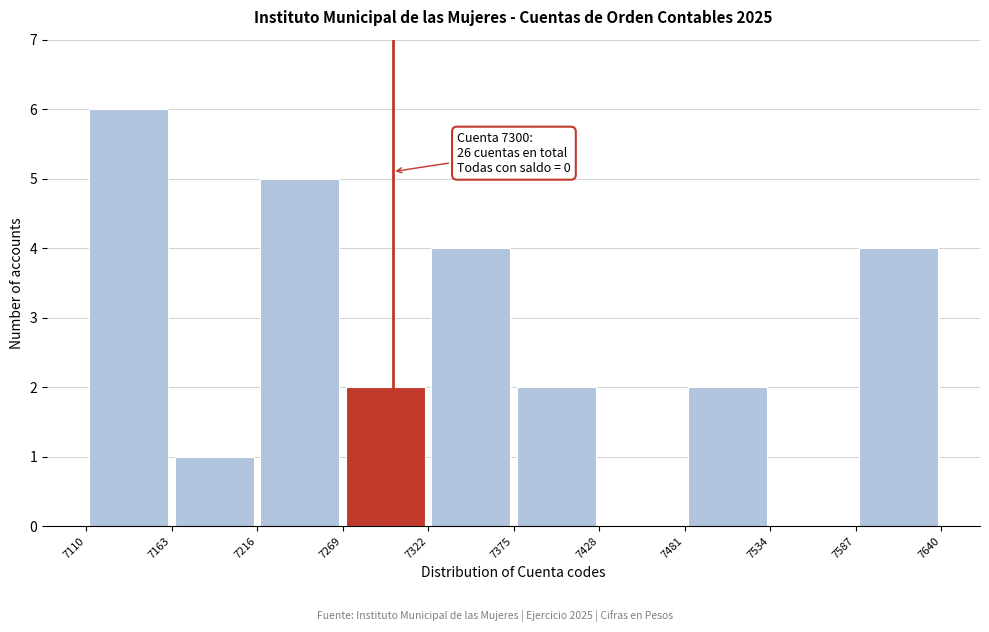

Which range on the x-axis has the tallest bar?

7110 to 7163